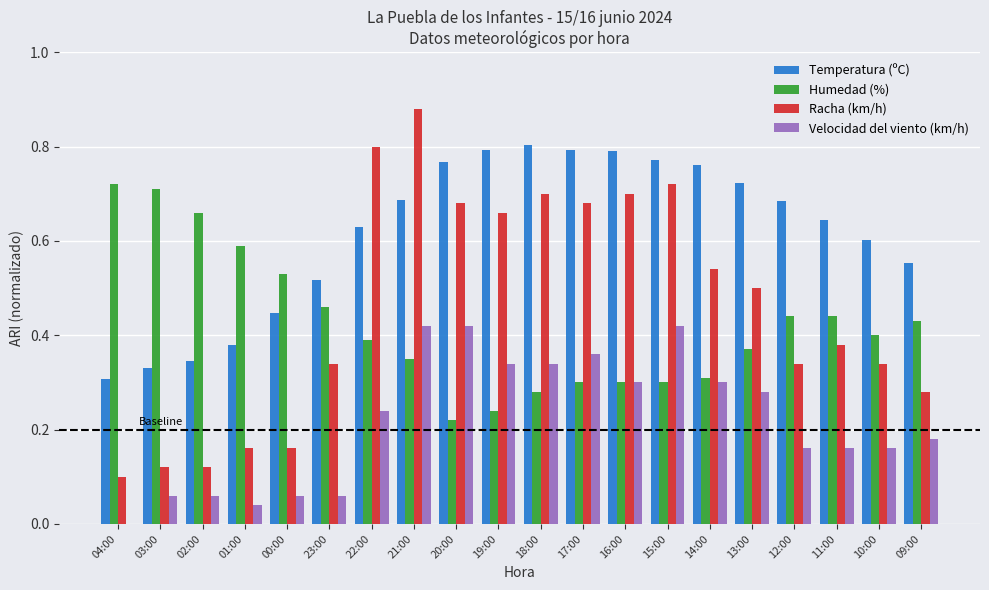

What is the sum of all Temperatura (ºC) values?

12.3